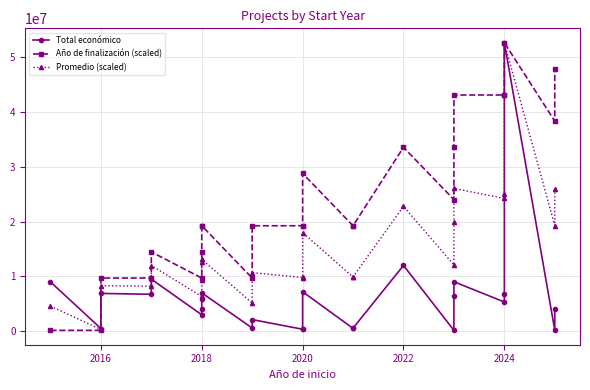

Which series has the largest total across all categories?

Año de finalización (scaled)